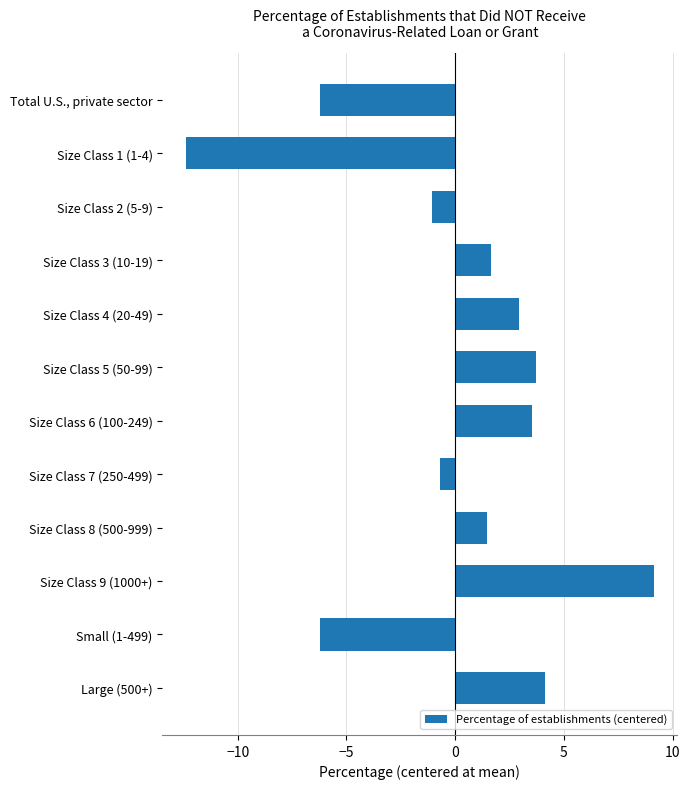

What is the smallest value displayed?

-12.4